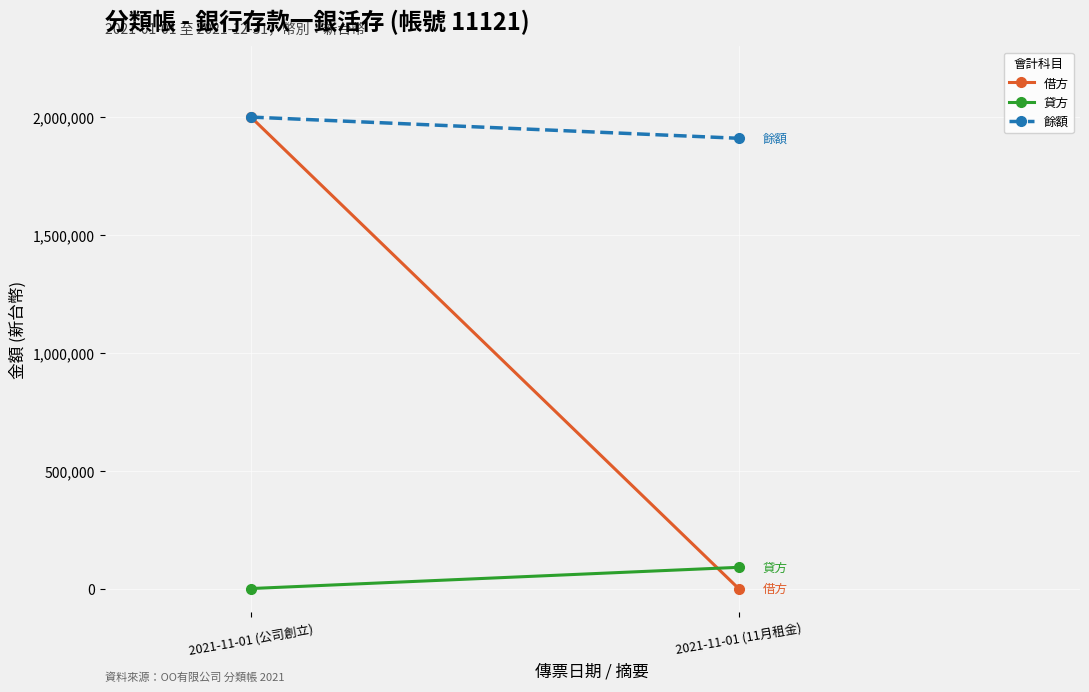

What is the greatest value displayed?

2000000